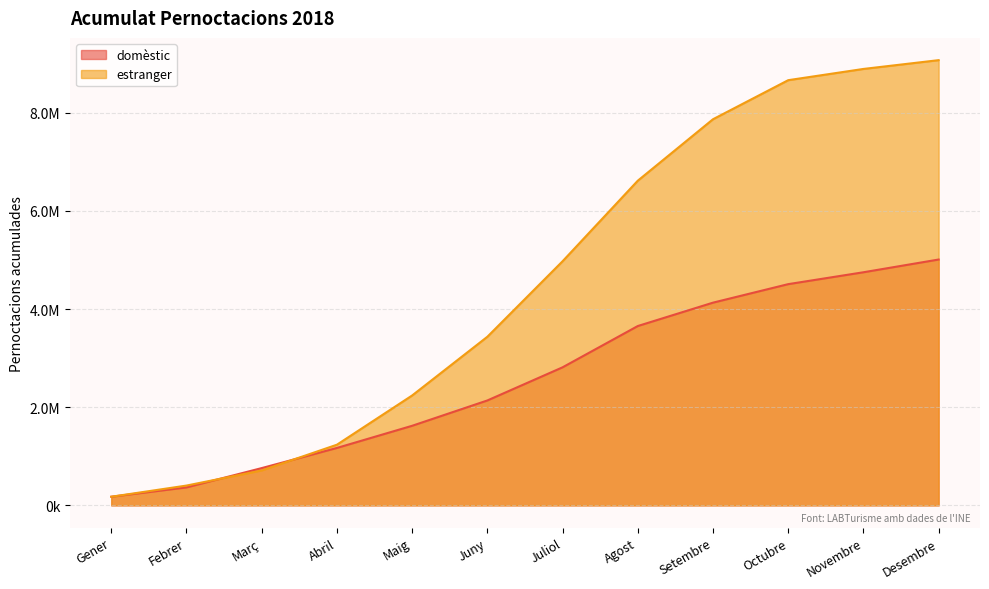

Between which two adjacent categories do estranger and domèstic first intersect?

Gener and Febrer